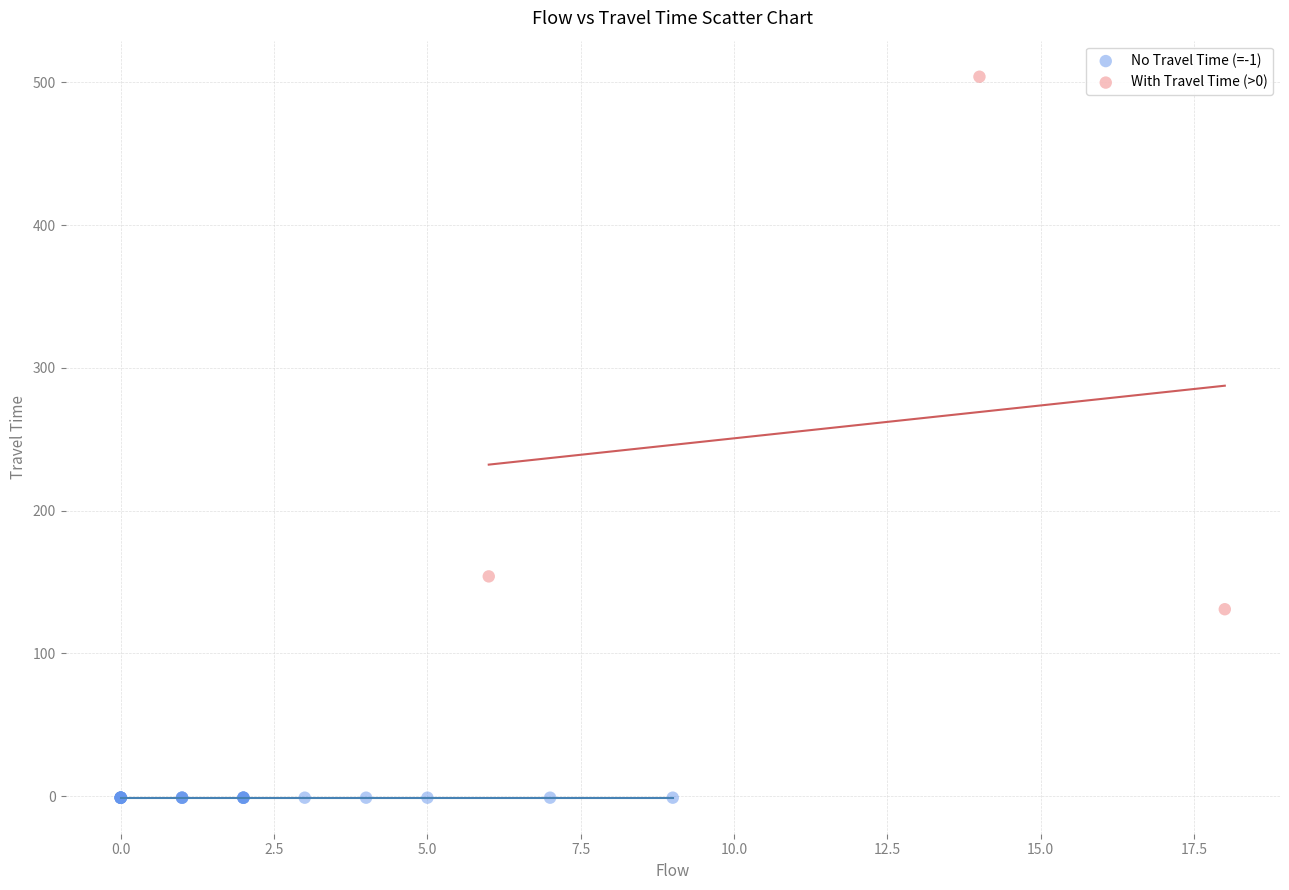

Which series reaches the maximum Y coordinate?

With Travel Time (>0)